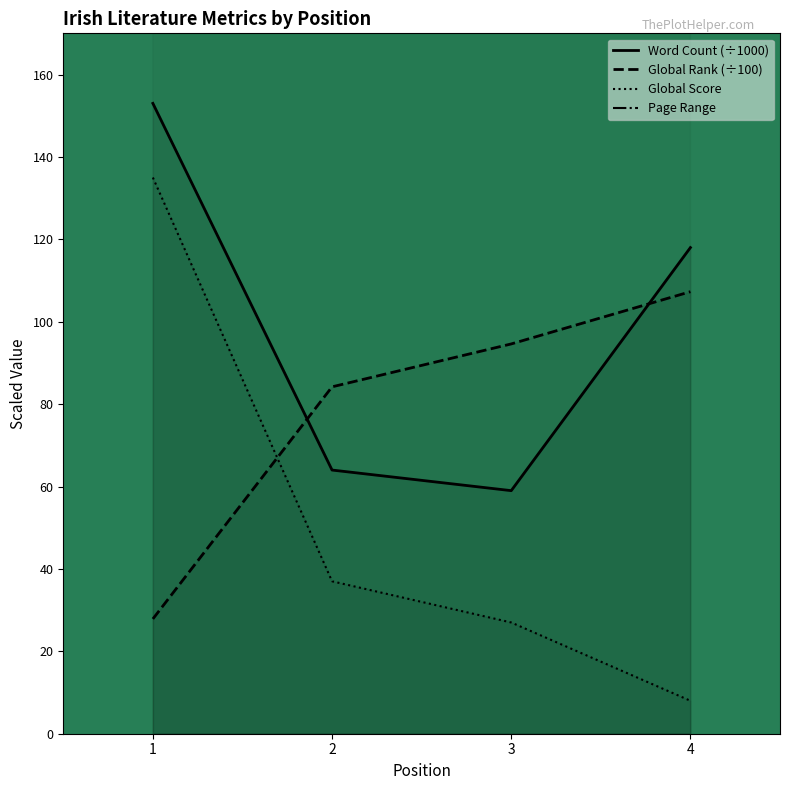

Reading left to right, transcribe all the data shown in this chart.

Word Count (÷1000): 153.0	64.0	59.0	118.0
Global Rank (÷100): 27.9	84.2	94.6	107.3
Global Score: 135.0	37.0	27.0	8.0
Page Range: 321.0	224.0	255.0	400.0